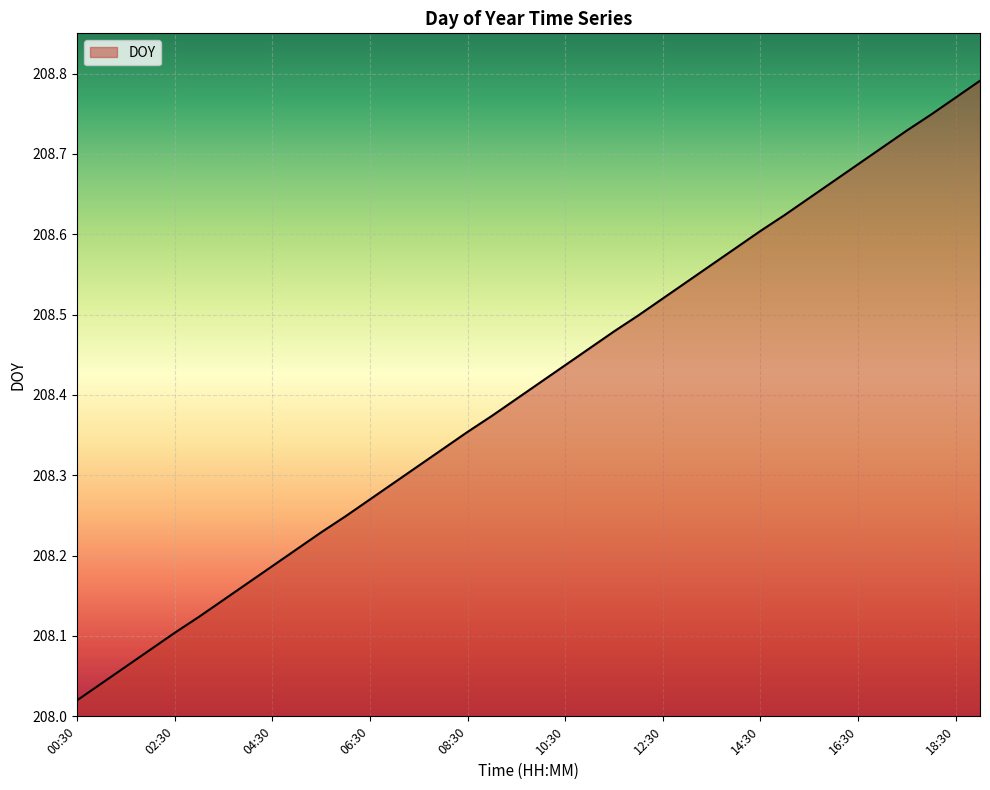

Reading left to right, transcribe all the data shown in this chart.

208.0	208.0	208.1	208.1	208.1	208.1	208.1	208.2	208.2	208.2	208.2	208.2	208.3	208.3	208.3	208.3	208.4	208.4	208.4	208.4	208.4	208.5	208.5	208.5	208.5	208.5	208.6	208.6	208.6	208.6	208.6	208.7	208.7	208.7	208.7	208.7	208.8	208.8